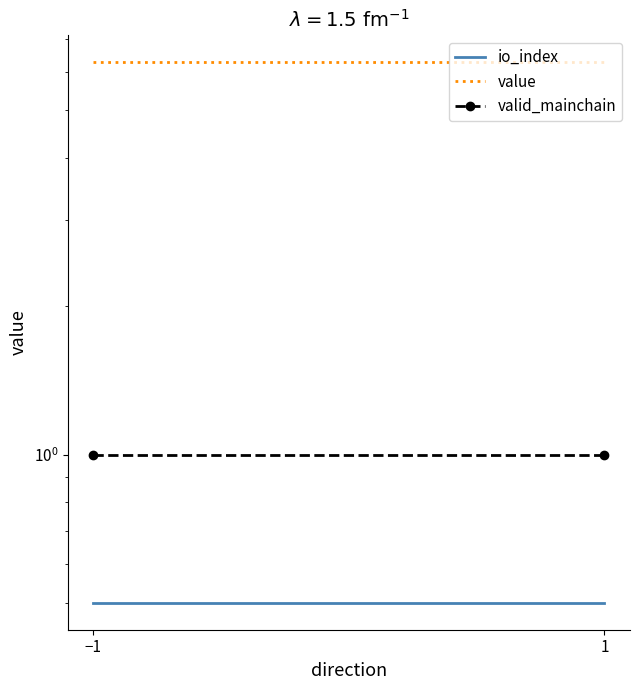

Read the valid_mainchain value at −1.

1.0